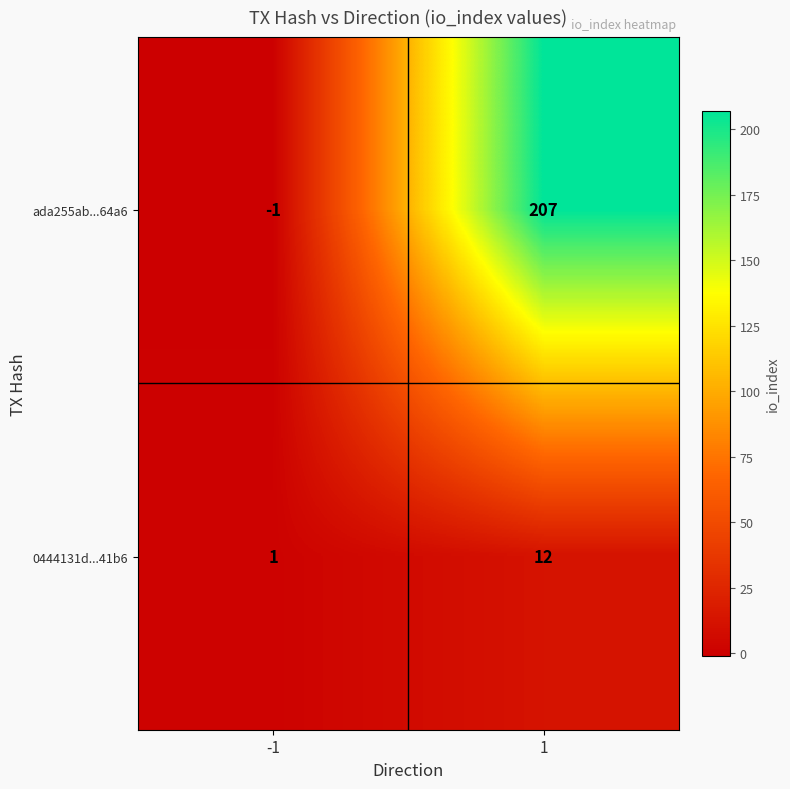

The value of 0444131d...41b6 at 1 is 12. True or false?

True